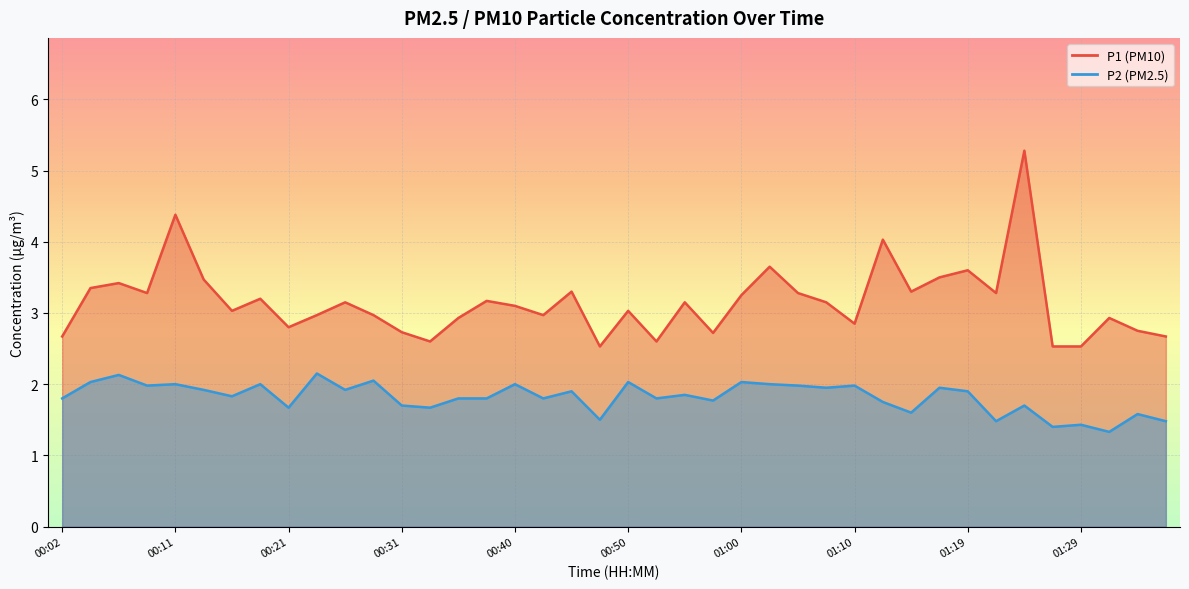

Reading right to left, list all the values displayed in this chart.

P1: 2.7	2.8	2.9	2.5	2.5	5.3	3.3	3.6	3.5	3.3	4.0	2.9	3.1	3.3	3.6	3.2	2.7	3.1	2.6	3.0	2.5	3.3	3.0	3.1	3.2	2.9	2.6	2.7	3.0	3.1	3.0	2.8	3.2	3.0	3.5	4.4	3.3	3.4	3.4	2.7
P2: 1.5	1.6	1.3	1.4	1.4	1.7	1.5	1.9	1.9	1.6	1.8	2.0	1.9	2.0	2.0	2.0	1.8	1.9	1.8	2.0	1.5	1.9	1.8	2.0	1.8	1.8	1.7	1.7	2.0	1.9	2.1	1.7	2.0	1.8	1.9	2.0	2.0	2.1	2.0	1.8